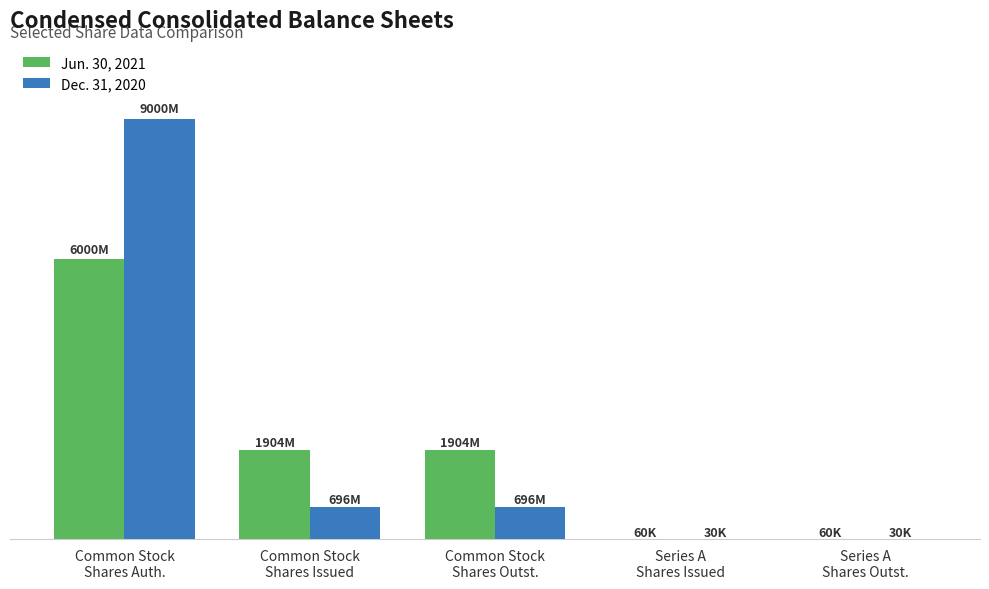

What are all the series names shown in the legend?

Jun. 30, 2021, Dec. 31, 2020